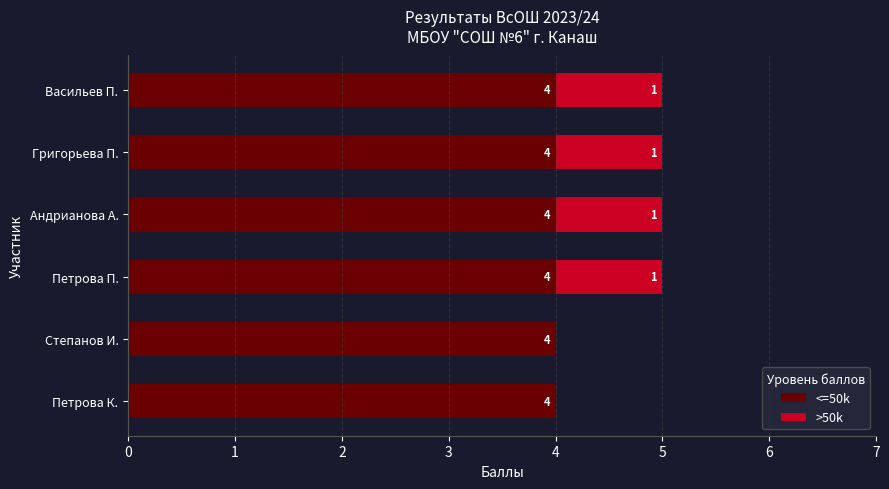

What is the maximum value for <=50k?

4